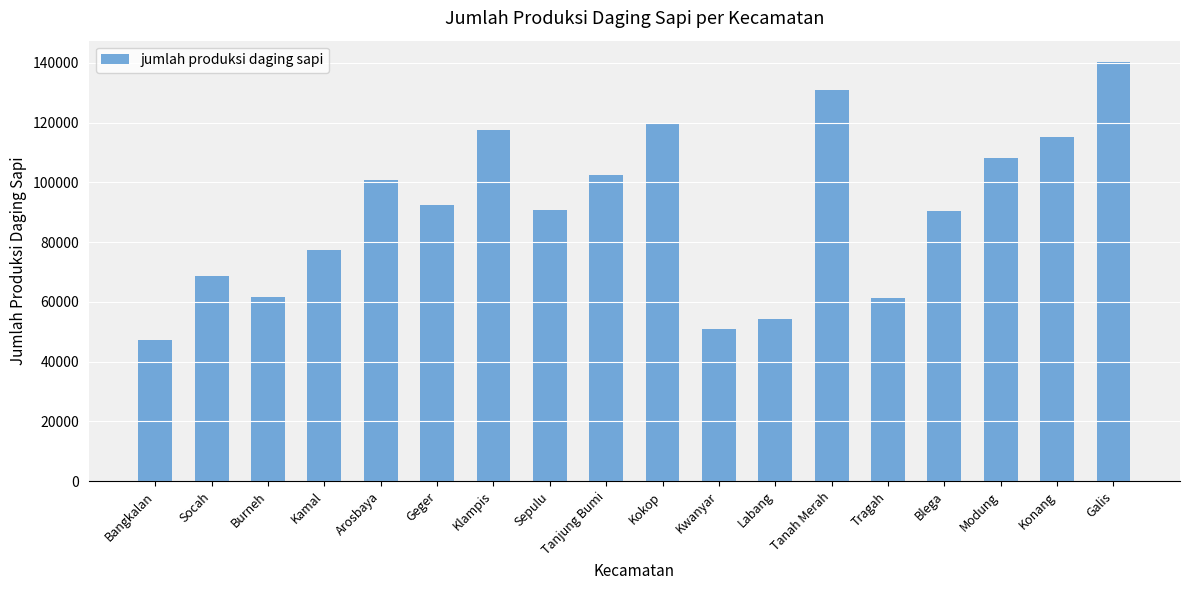

What position from the right is Tragah?

5